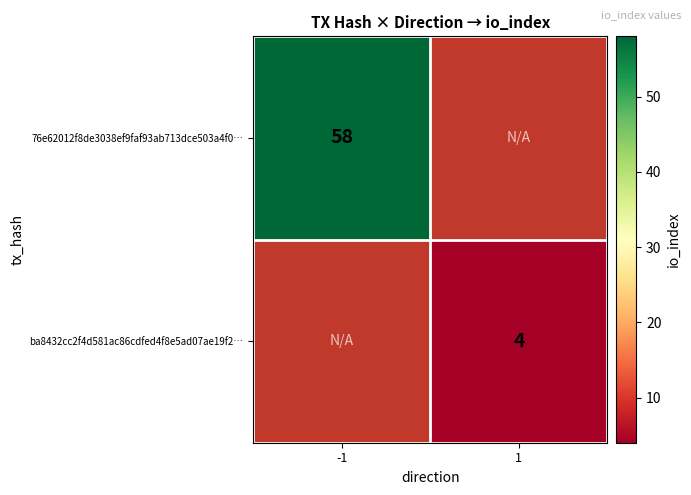

Is it true that 76e62012f8de3038ef9faf93ab713dce503a4f0… equals 32.5 at -1?

False